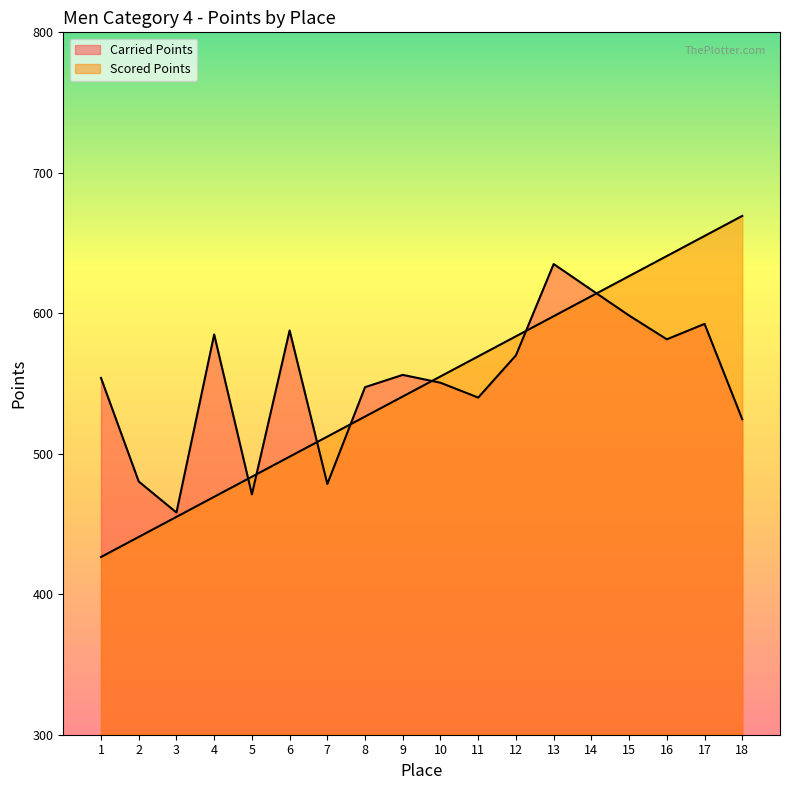

True or false: Carried Points has a value of 785.8 at 18.

False